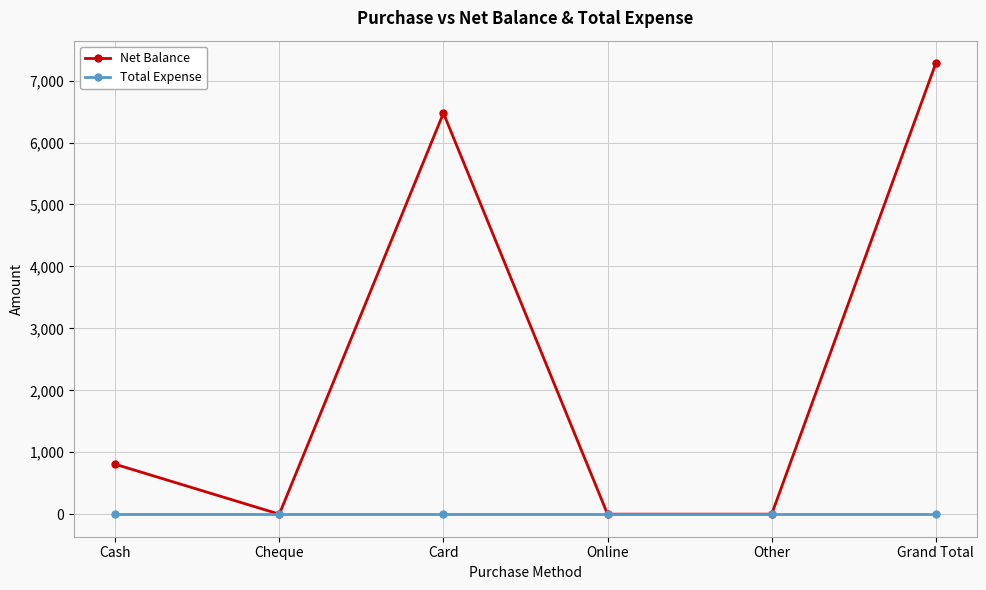

Reading left to right, what are all the values shown in this chart?

Net Balance: Cash=806	Cheque=0	Card=6475	Online=0	Other=0	Grand Total=7281
Total Expense: Cash=0	Cheque=0	Card=0	Online=0	Other=0	Grand Total=0